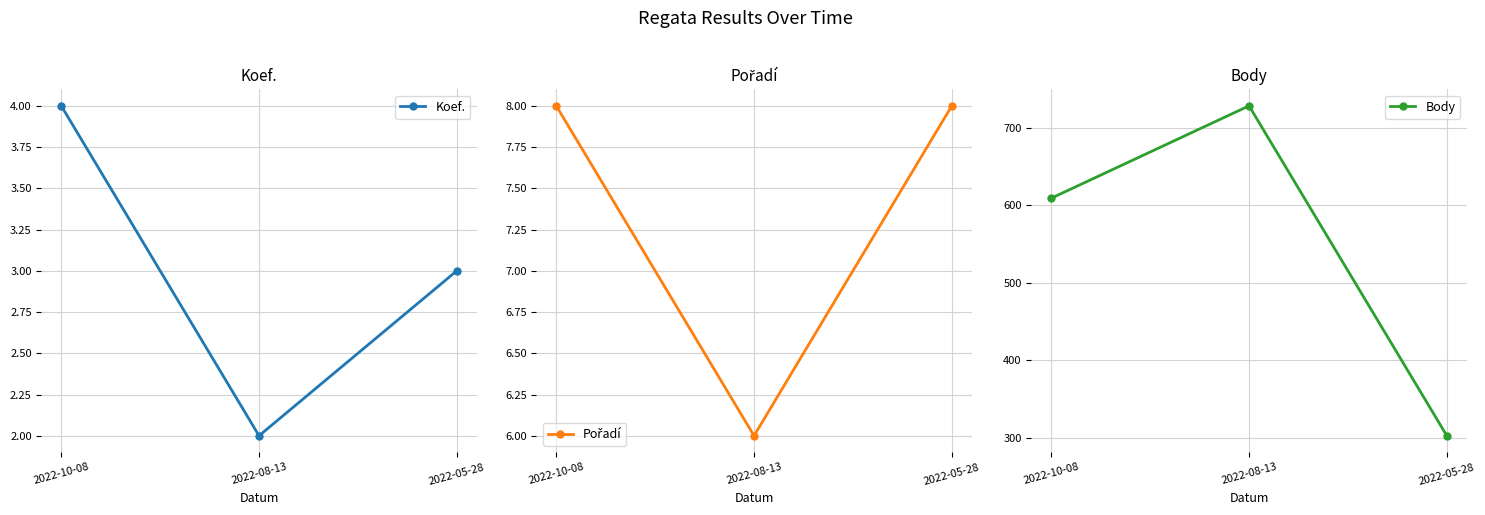

Between 2022-10-08 and 2022-05-28, which series saw the biggest shift?

Body